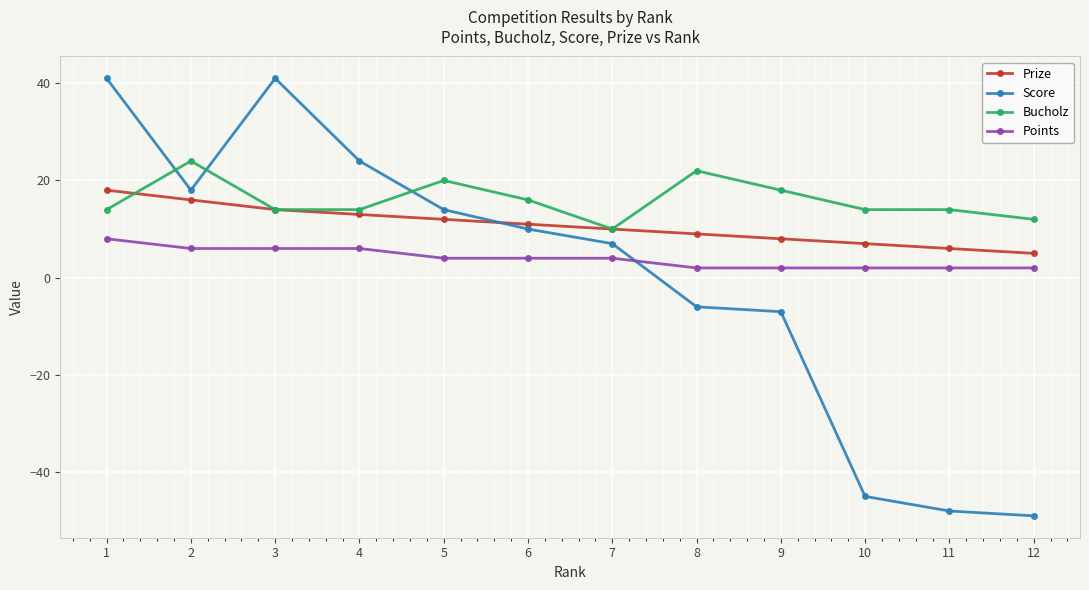

What is the greatest value displayed?

41